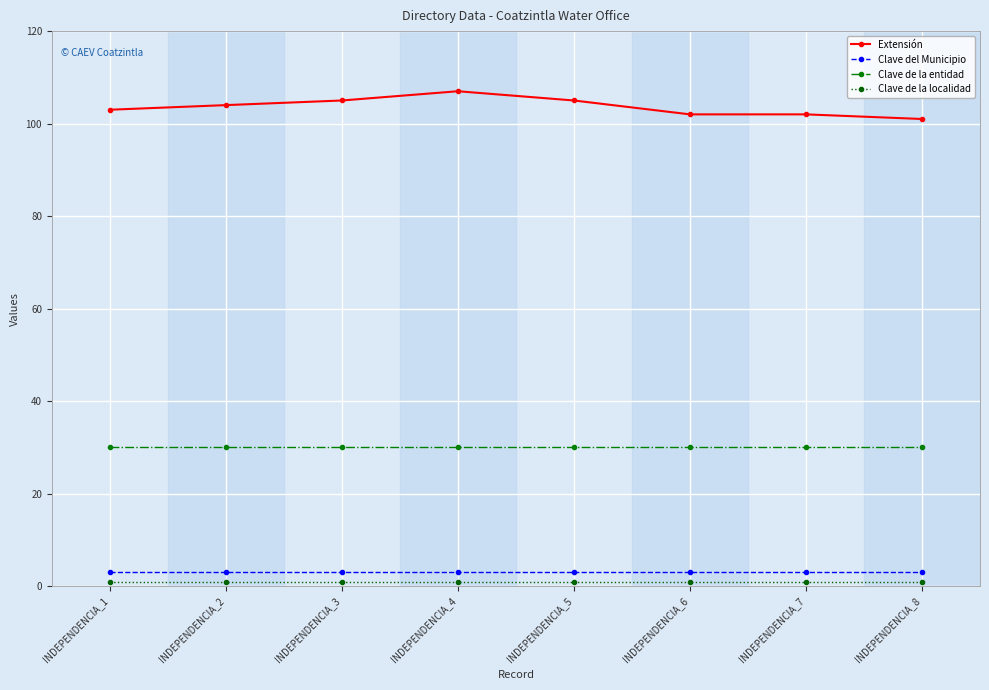

Which series changed the most between INDEPENDENCIA_4 and INDEPENDENCIA_8?

Extensión